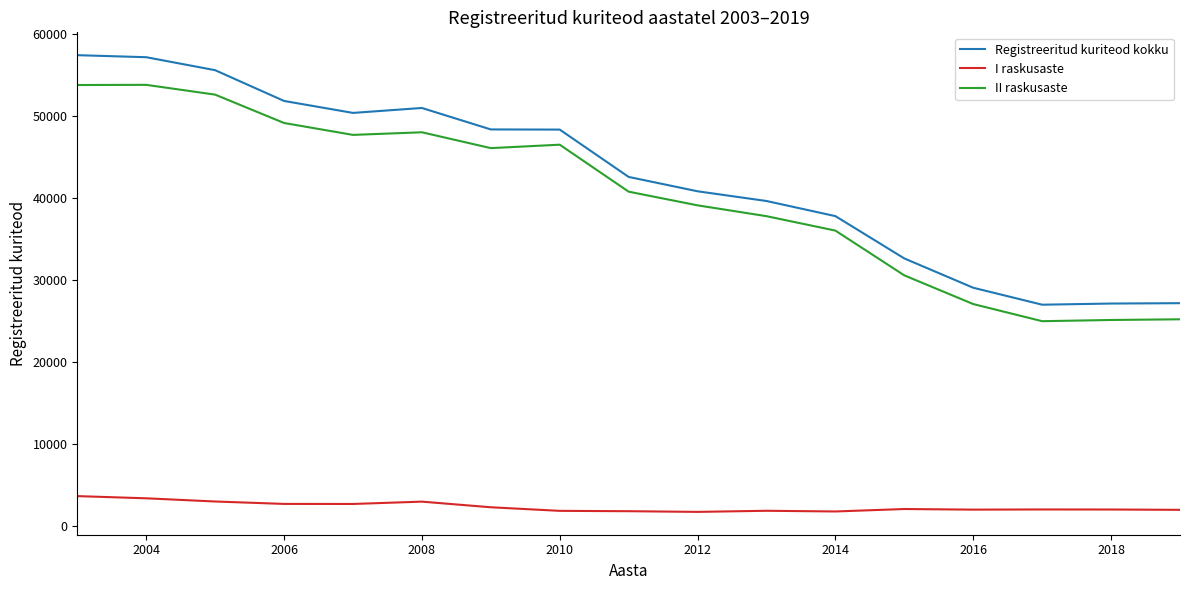

True or false: I raskusaste and II raskusaste cross at least once.

False